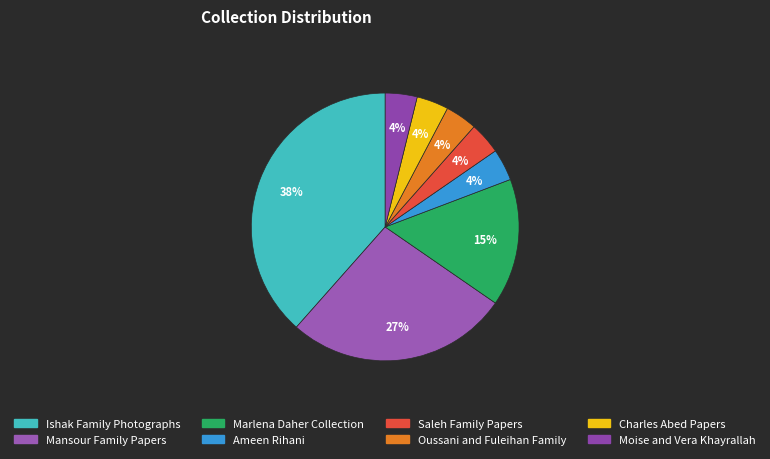

Does any single category account for the majority?

No